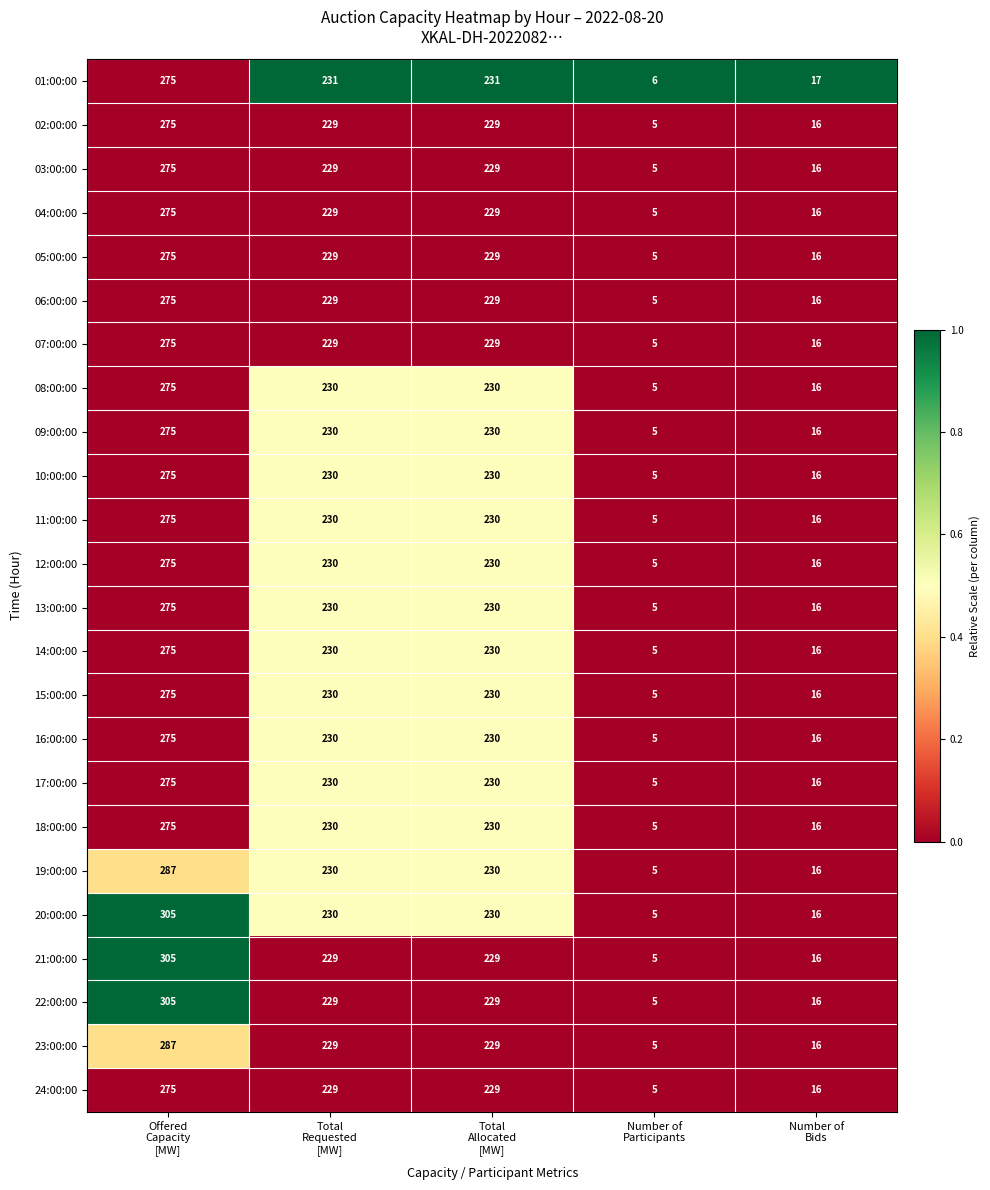

What is the average value of the 11:00:00 series?

151